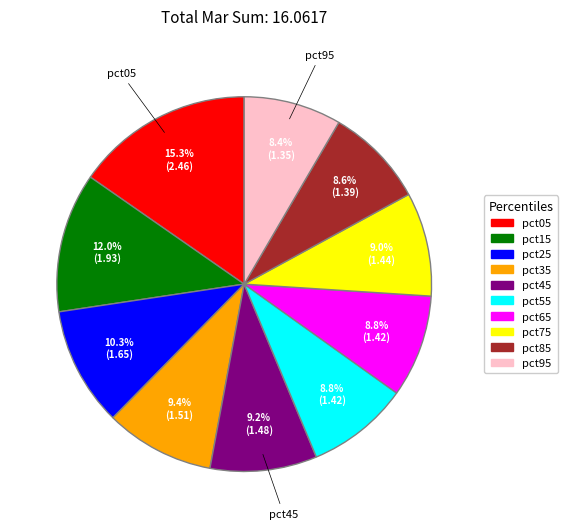

Does any single category account for the majority?

No